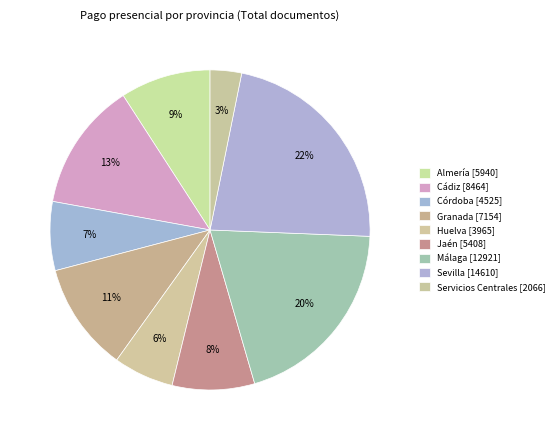

How many segments does this pie chart have?

9